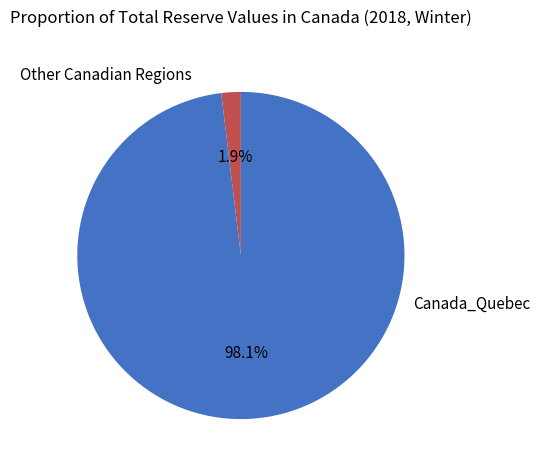

Rank the categories by value from lowest to highest.

Other Canadian Regions, Canada_Quebec